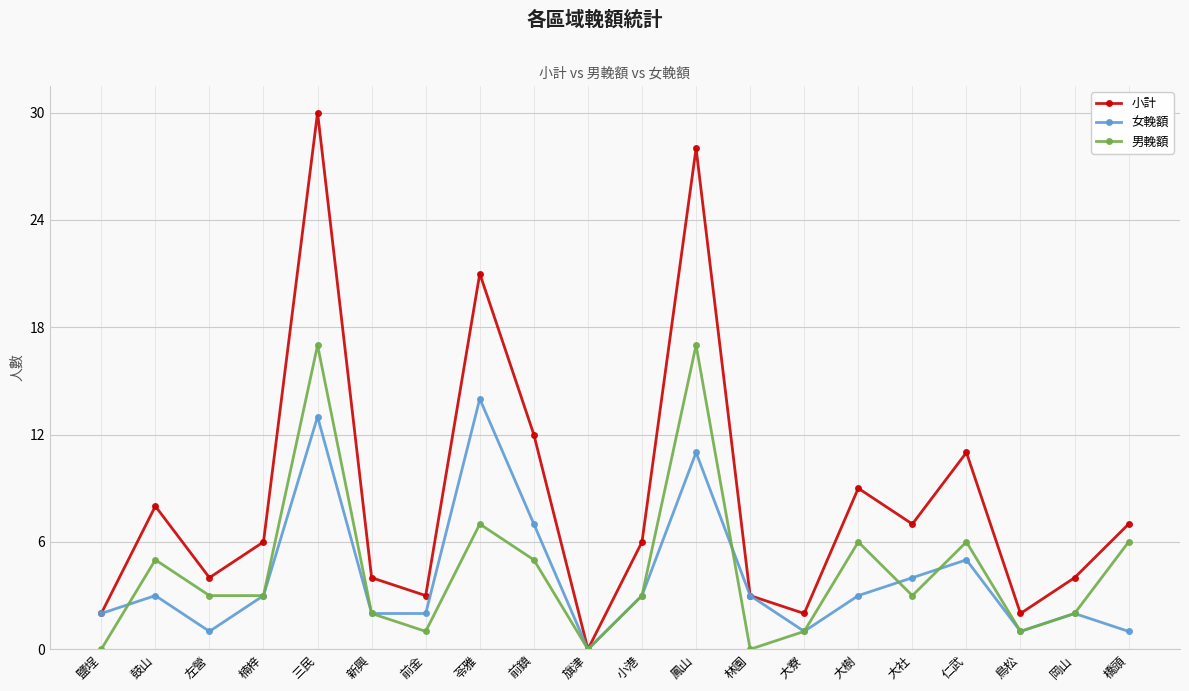

Reading left to right, list all the values displayed in this chart.

小計: 鹽埕=2	鼓山=8	左營=4	楠梓=6	三民=30	新興=4	前金=3	苓雅=21	前鎮=12	旗津=0	小港=6	鳳山=28	林園=3	大寮=2	大樹=9	大社=7	仁武=11	鳥松=2	岡山=4	橋頭=7
女輓額: 鹽埕=2	鼓山=3	左營=1	楠梓=3	三民=13	新興=2	前金=2	苓雅=14	前鎮=7	旗津=0	小港=3	鳳山=11	林園=3	大寮=1	大樹=3	大社=4	仁武=5	鳥松=1	岡山=2	橋頭=1
男輓額: 鹽埕=0	鼓山=5	左營=3	楠梓=3	三民=17	新興=2	前金=1	苓雅=7	前鎮=5	旗津=0	小港=3	鳳山=17	林園=0	大寮=1	大樹=6	大社=3	仁武=6	鳥松=1	岡山=2	橋頭=6